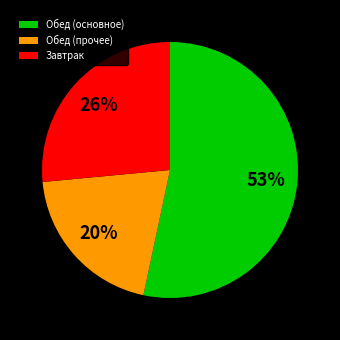

Is there a majority slice in this chart?

Yes